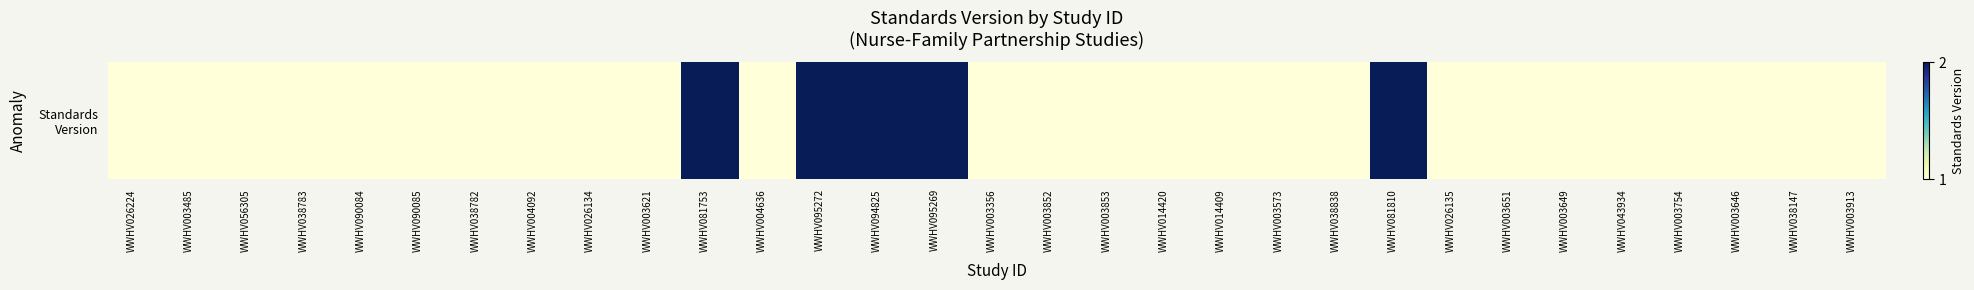

At which category does the chart reach its minimum across all series?

WWHV026224